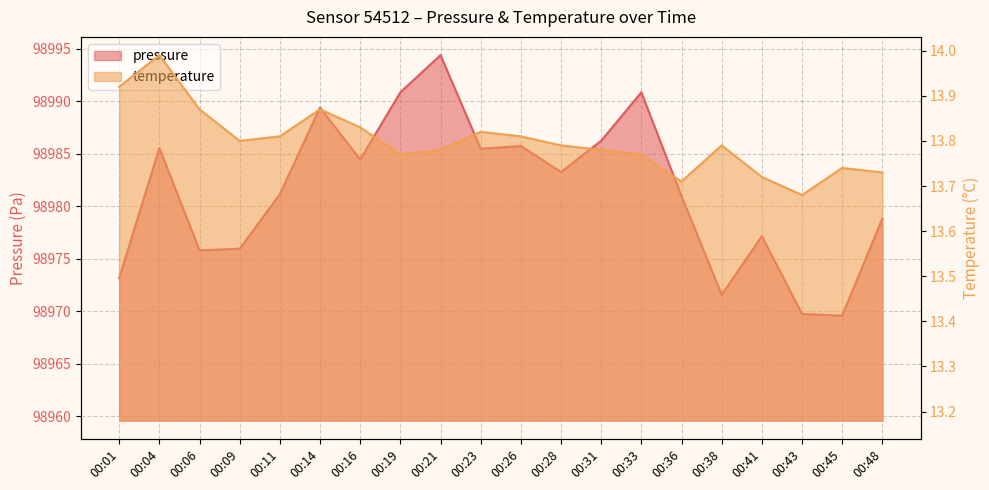

What is the difference between the second highest and minimum values in the temperature series?

0.2